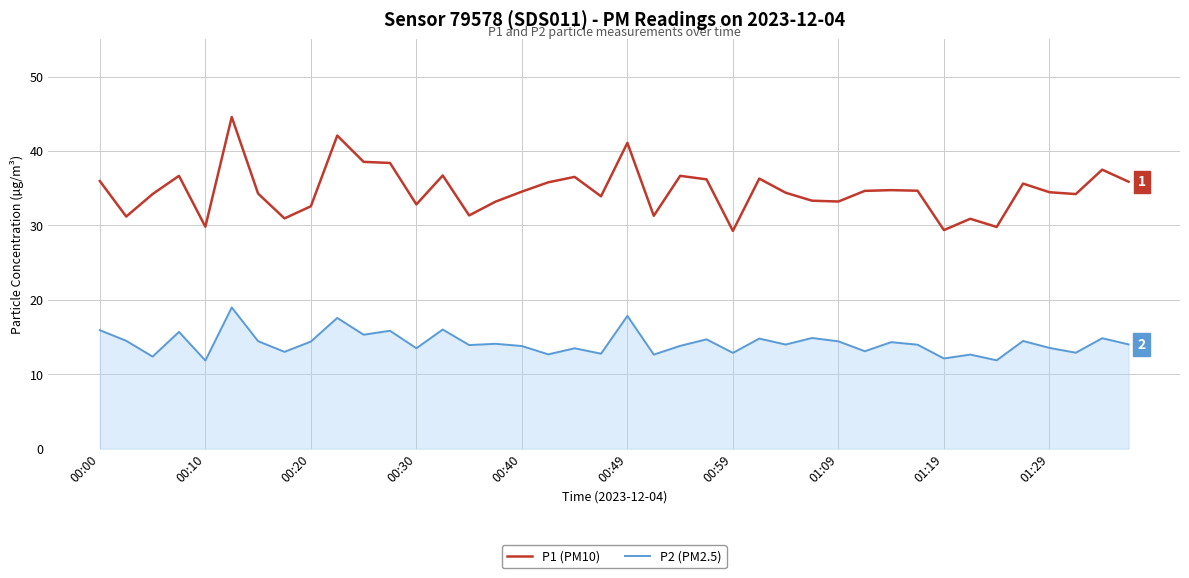

Count the number of categories in the chart.

40